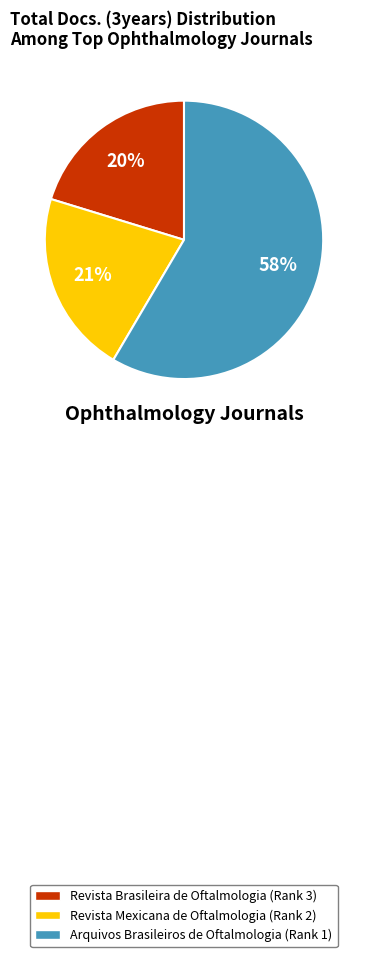

Rank the categories by value from lowest to highest.

Revista Brasileira de Oftalmologia (Rank 3), Revista Mexicana de Oftalmologia (Rank 2), Arquivos Brasileiros de Oftalmologia (Rank 1)